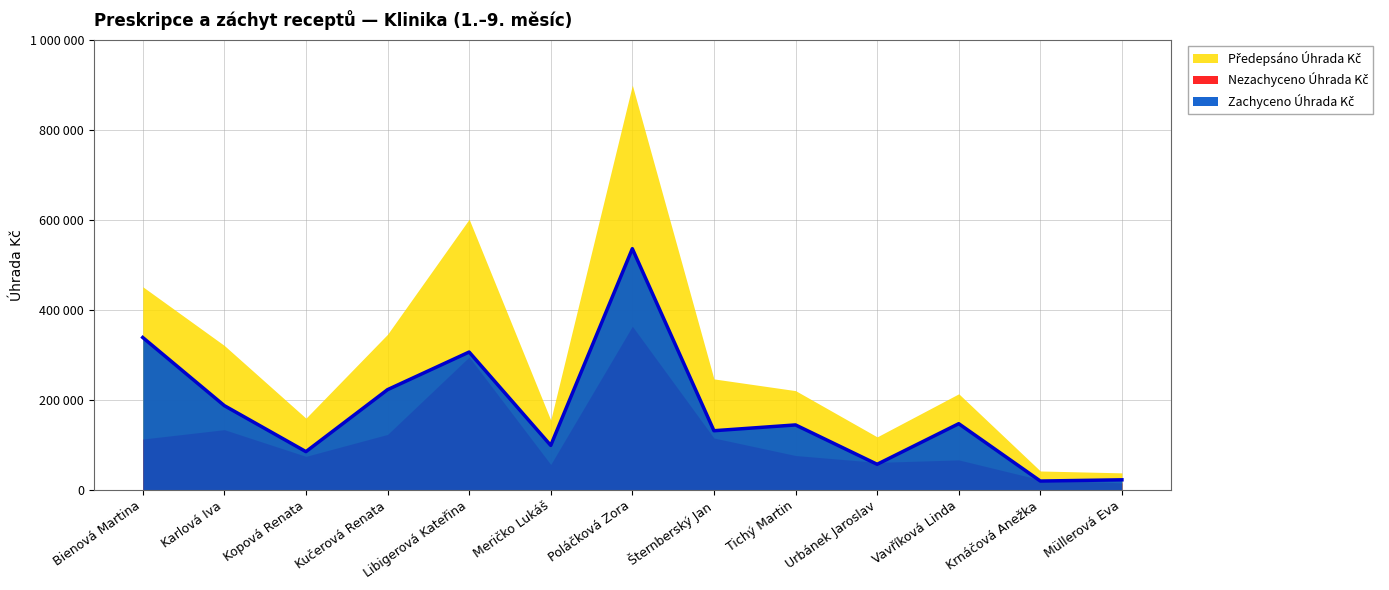

Which label corresponds to the smallest value in the chart?

Müllerová Eva